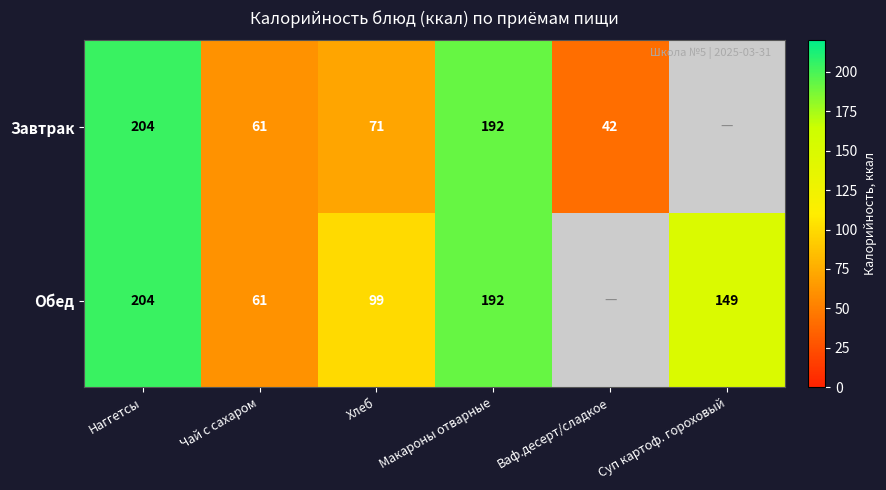

At Хлеб, list the series in order from smallest to largest.

Завтрак, Обед